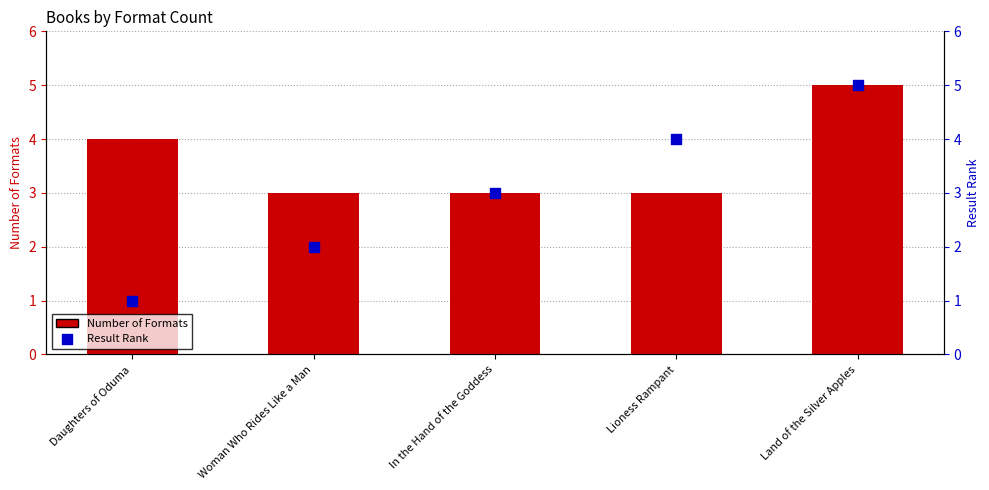

Which series reaches the minimum Y coordinate?

Result Rank